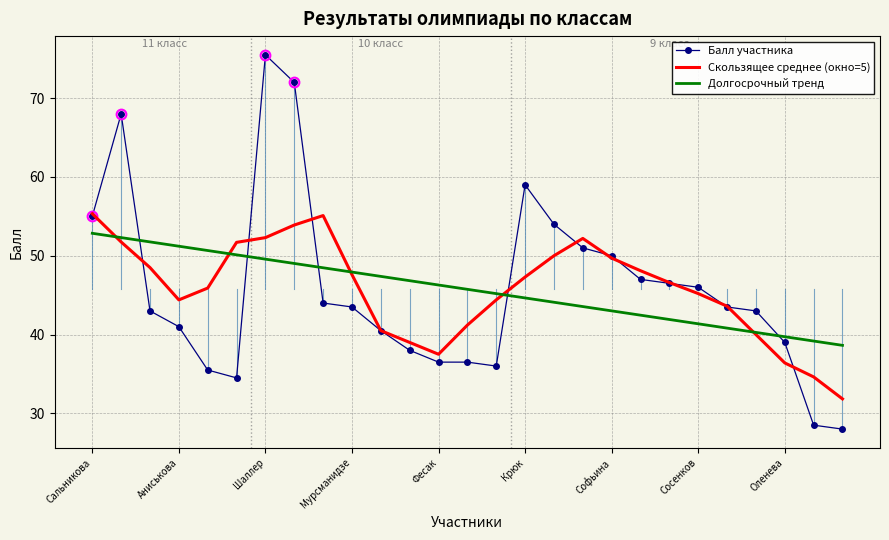

Which series has the largest range (max minus min)?

Балл участника